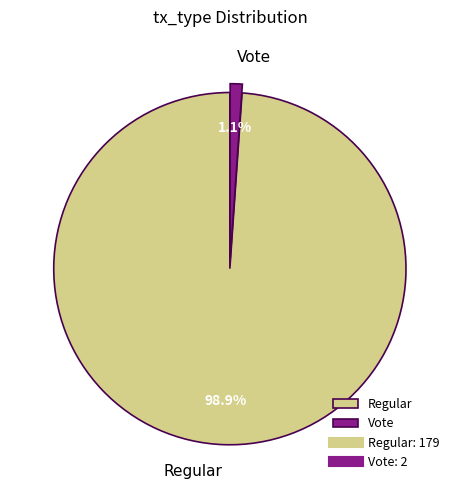

To the nearest percent, what is the difference between the largest and smallest slice percentages?

98%